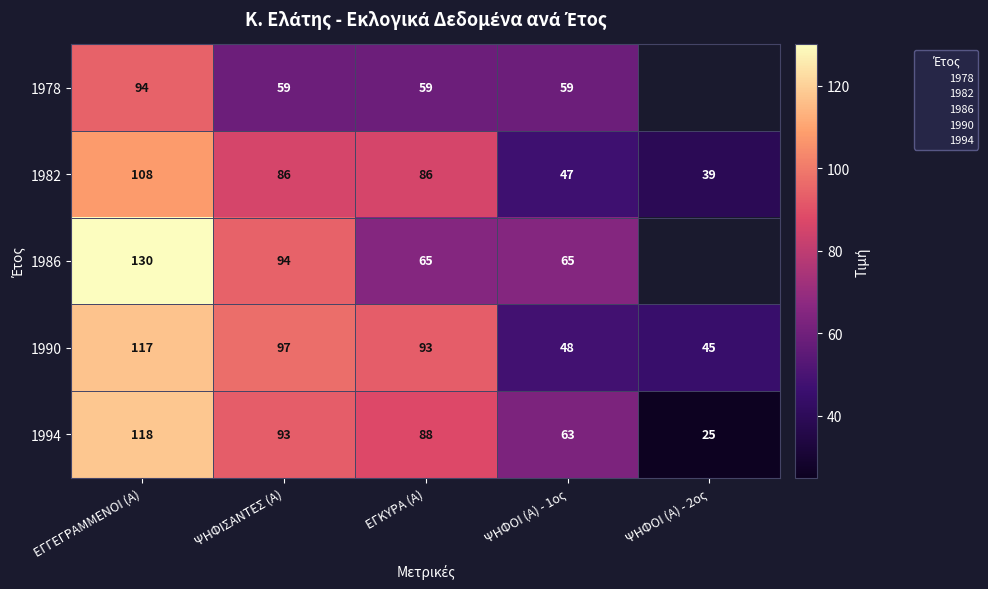

At ΕΓΚΥΡΑ (Α), list the series in order from smallest to largest.

1978, 1986, 1982, 1994, 1990